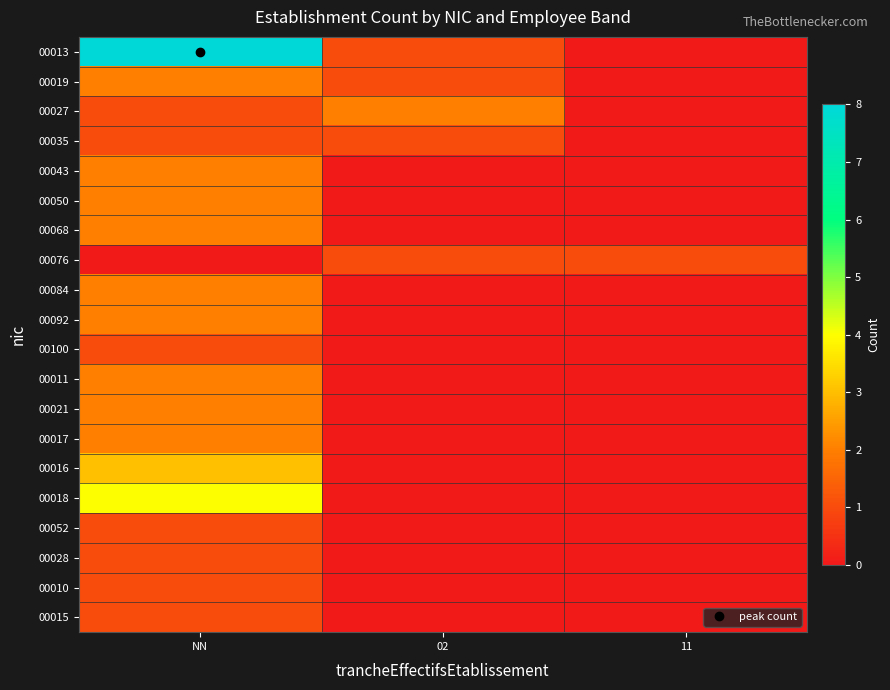

What is the total value across all series at 11?

1